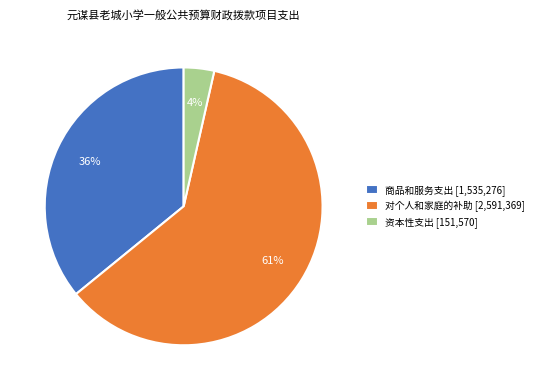

Which slice is the largest?

对个人和家庭的补助 [2,591,369]